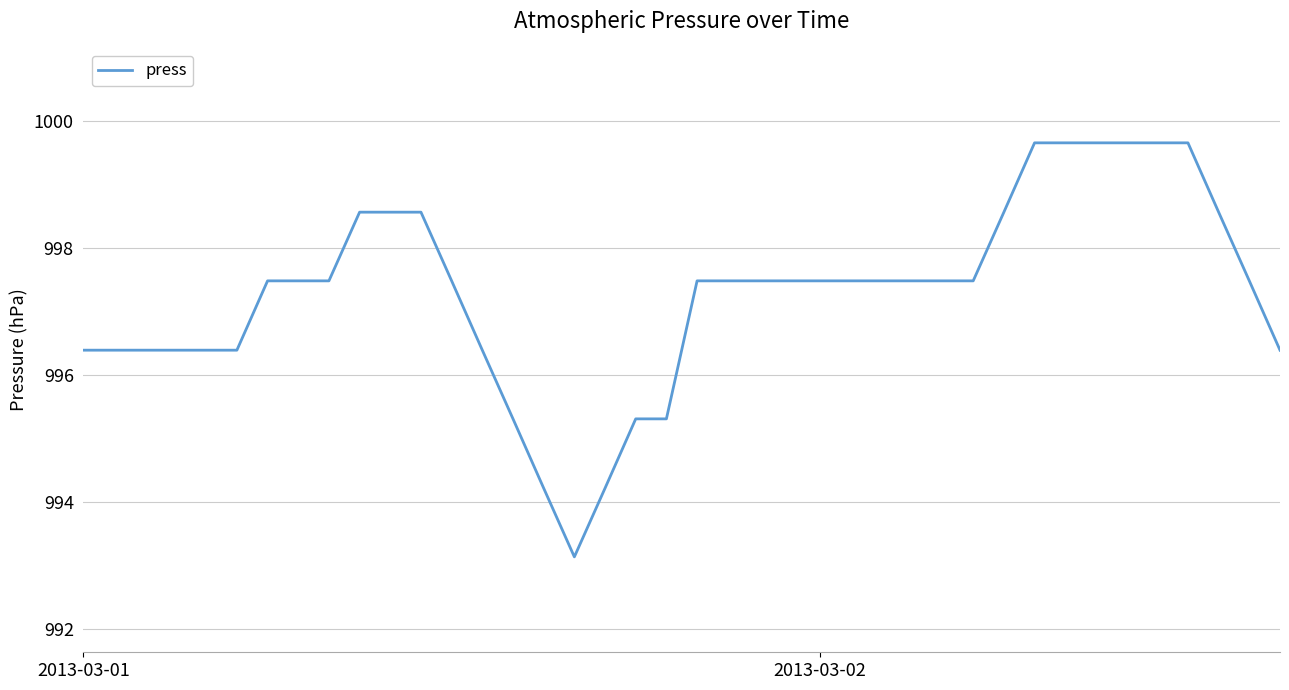

Does the chart display data point markers on the line(s)?

No